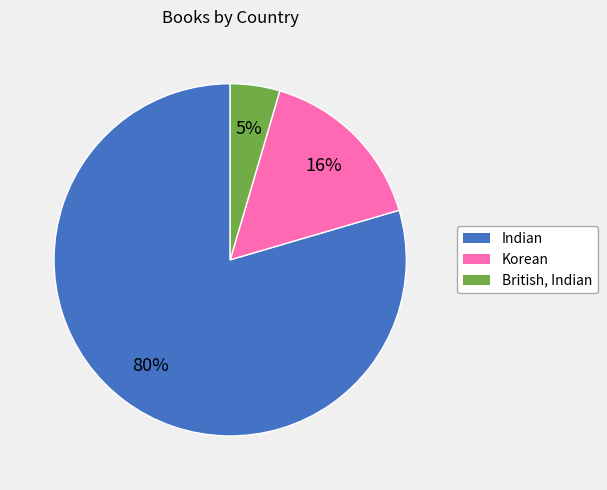

What percentage is the British, Indian slice, to the nearest percent?

5%